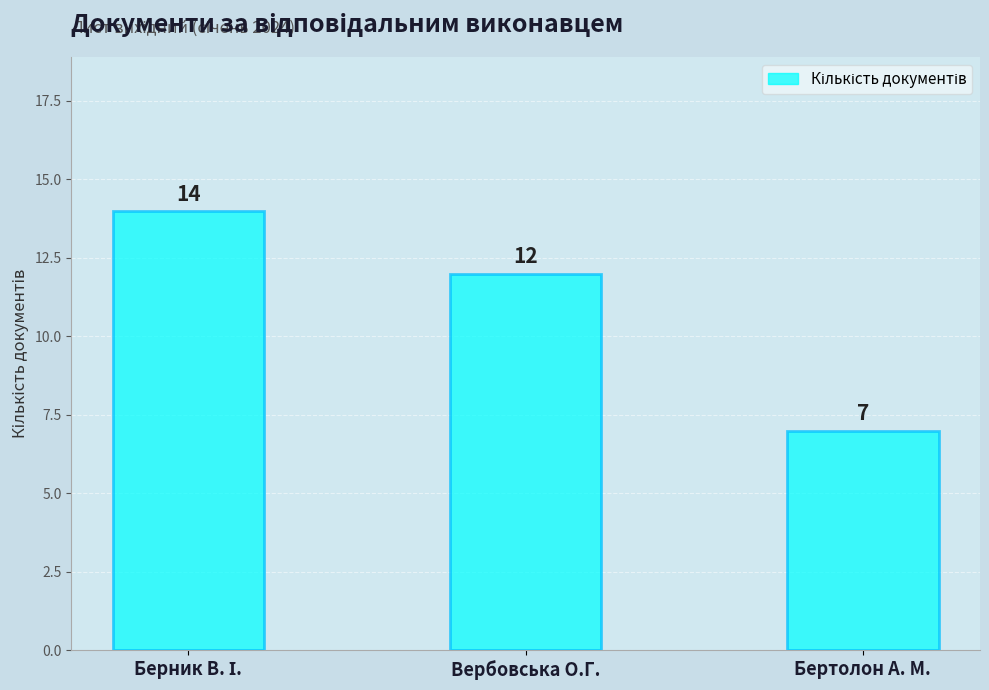

True or false: the data shows 4 at Вербовська О.Г..

False